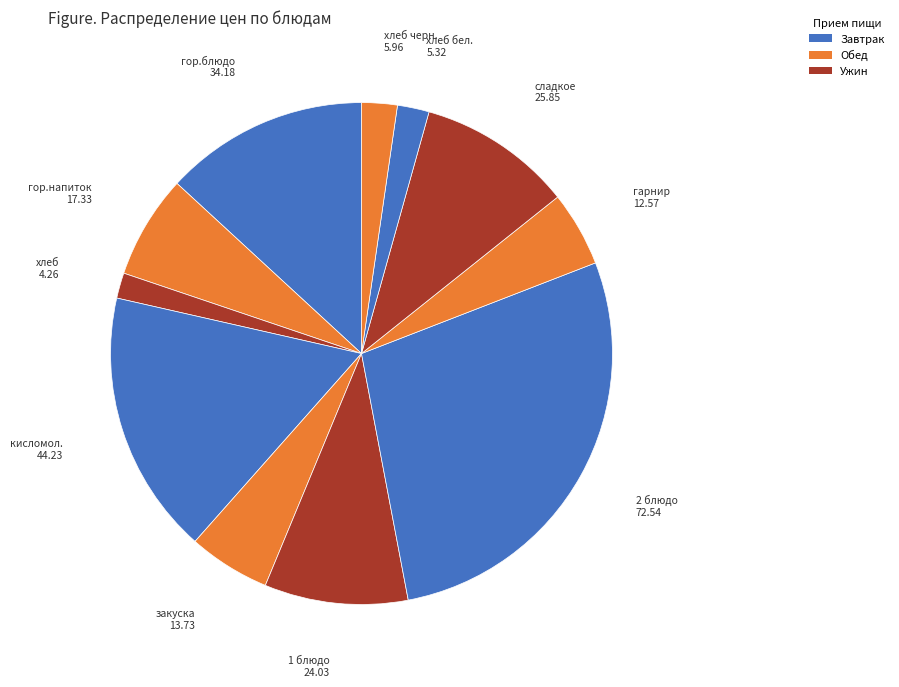

Which slice is the largest?

2 блюдо